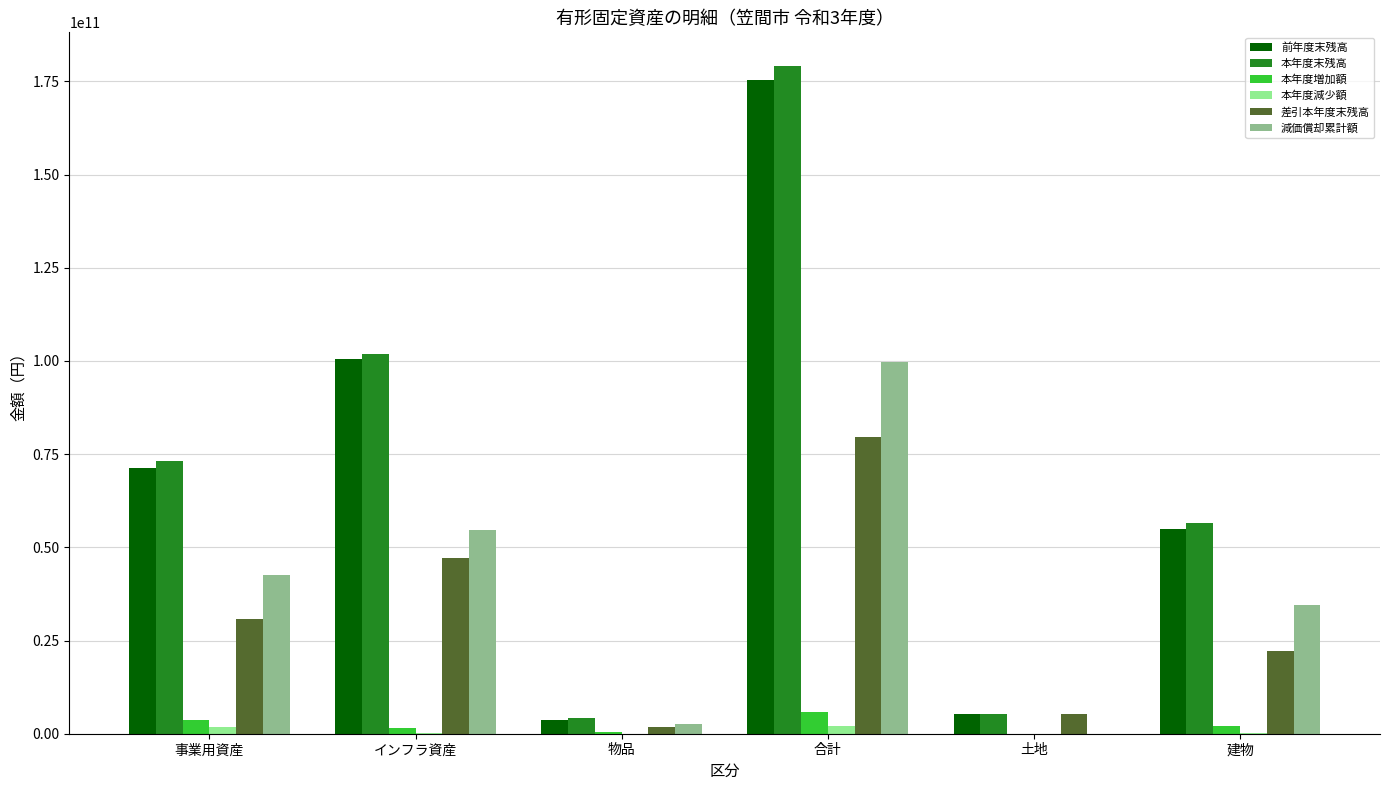

What are all the series names shown in the legend?

前年度末残高, 本年度末残高, 本年度増加額, 本年度減少額, 差引本年度末残高, 減価償却累計額